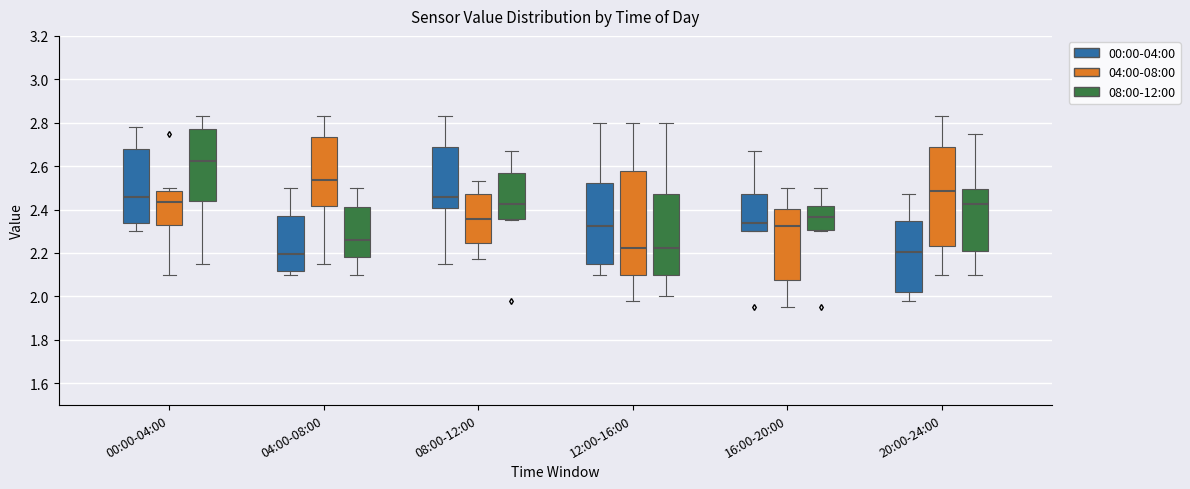

Reading left to right, read every box against the y-axis: the position of its median line, the range the box covers, and the ends of its whiskers. The values are not printed on the chart, so give them approximately, as read against the axis.

00:00-04:00 (00:00-04:00): median 2.46, box 2.34 to 2.68, whiskers 2.30 to 2.78
00:00-04:00 (04:00-08:00): median 2.44, box 2.34 to 2.48, whiskers 2.10 to 2.50
00:00-04:00 (08:00-12:00): median 2.62, box 2.44 to 2.78, whiskers 2.16 to 2.84
04:00-08:00 (00:00-04:00): median 2.20, box 2.12 to 2.38, whiskers 2.10 to 2.50
04:00-08:00 (04:00-08:00): median 2.54, box 2.42 to 2.74, whiskers 2.16 to 2.84
04:00-08:00 (08:00-12:00): median 2.26, box 2.18 to 2.42, whiskers 2.10 to 2.50
08:00-12:00 (00:00-04:00): median 2.46, box 2.40 to 2.68, whiskers 2.16 to 2.84
08:00-12:00 (04:00-08:00): median 2.36, box 2.24 to 2.48, whiskers 2.18 to 2.54
08:00-12:00 (08:00-12:00): median 2.42, box 2.36 to 2.56, whiskers 2.36 (just below the box's lower edge) to 2.68
12:00-16:00 (00:00-04:00): median 2.32, box 2.16 to 2.52, whiskers 2.10 to 2.80
12:00-16:00 (04:00-08:00): median 2.22, box 2.10 to 2.58, whiskers 1.98 to 2.80
12:00-16:00 (08:00-12:00): median 2.22, box 2.10 to 2.48, whiskers 2.00 to 2.80
16:00-20:00 (00:00-04:00): median 2.34, box 2.30 to 2.48, whiskers 2.30 to 2.68
16:00-20:00 (04:00-08:00): median 2.32, box 2.08 to 2.40, whiskers 1.96 to 2.50
16:00-20:00 (08:00-12:00): median 2.36, box 2.30 to 2.42, whiskers 2.30 (just below the box's lower edge) to 2.50
20:00-24:00 (00:00-04:00): median 2.20, box 2.02 to 2.34, whiskers 1.98 to 2.48
20:00-24:00 (04:00-08:00): median 2.48, box 2.24 to 2.68, whiskers 2.10 to 2.84
20:00-24:00 (08:00-12:00): median 2.42, box 2.20 to 2.50, whiskers 2.10 to 2.76